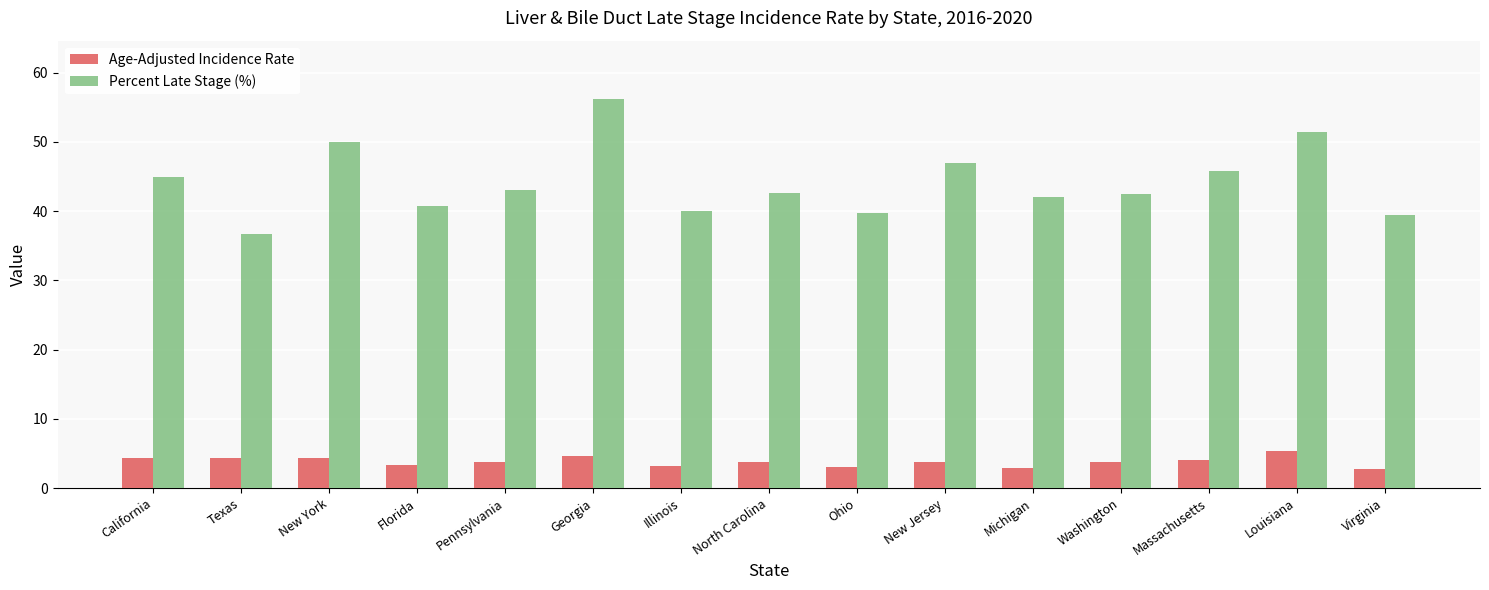

What are all the series names shown in the legend?

Age-Adjusted Incidence Rate, Percent Late Stage (%)